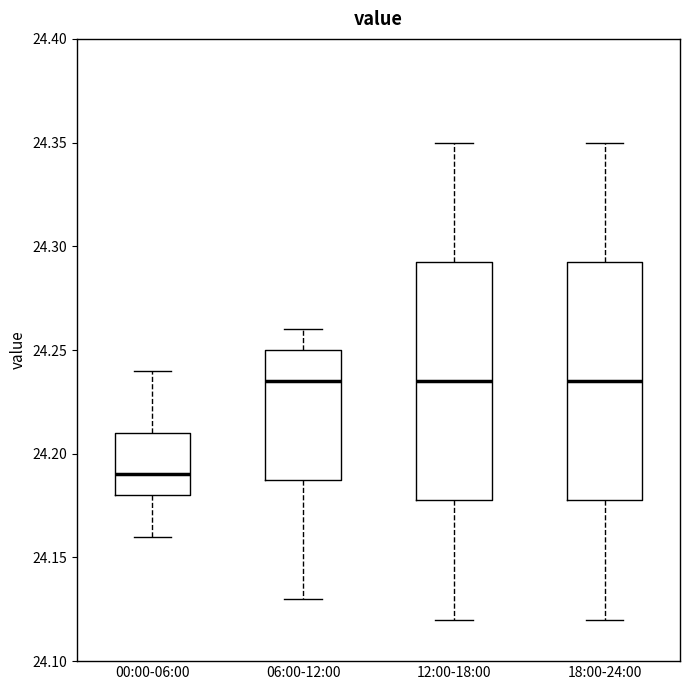

Reading left to right, transcribe this box plot: for each box, give where its median line is, the range the box spans, and where its two whiskers end, as read against the y-axis. The values are not printed on the chart, so give them approximately, as read against the axis.

00:00-06:00: median 24.190, box 24.180 to 24.210, whiskers 24.160 to 24.240
06:00-12:00: median 24.235, box 24.190 to 24.250, whiskers 24.130 to 24.260
12:00-18:00: median 24.235, box 24.180 to 24.295, whiskers 24.120 to 24.350
18:00-24:00: median 24.235, box 24.180 to 24.295, whiskers 24.120 to 24.350